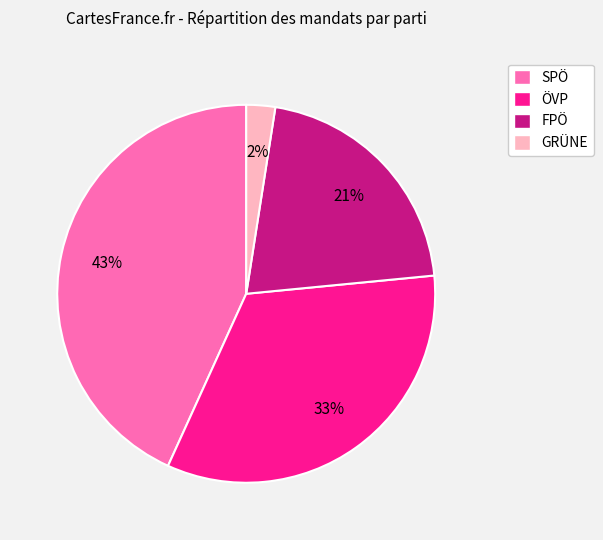

Is there a majority slice in this chart?

No